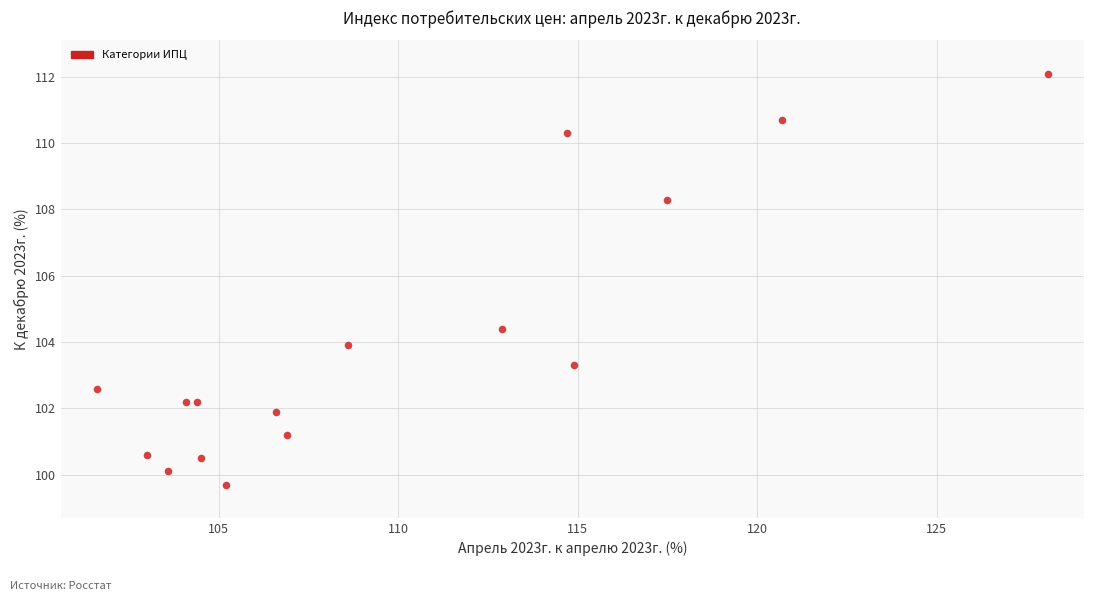

What Y value in the scatter plot is closest to 105?

104.4